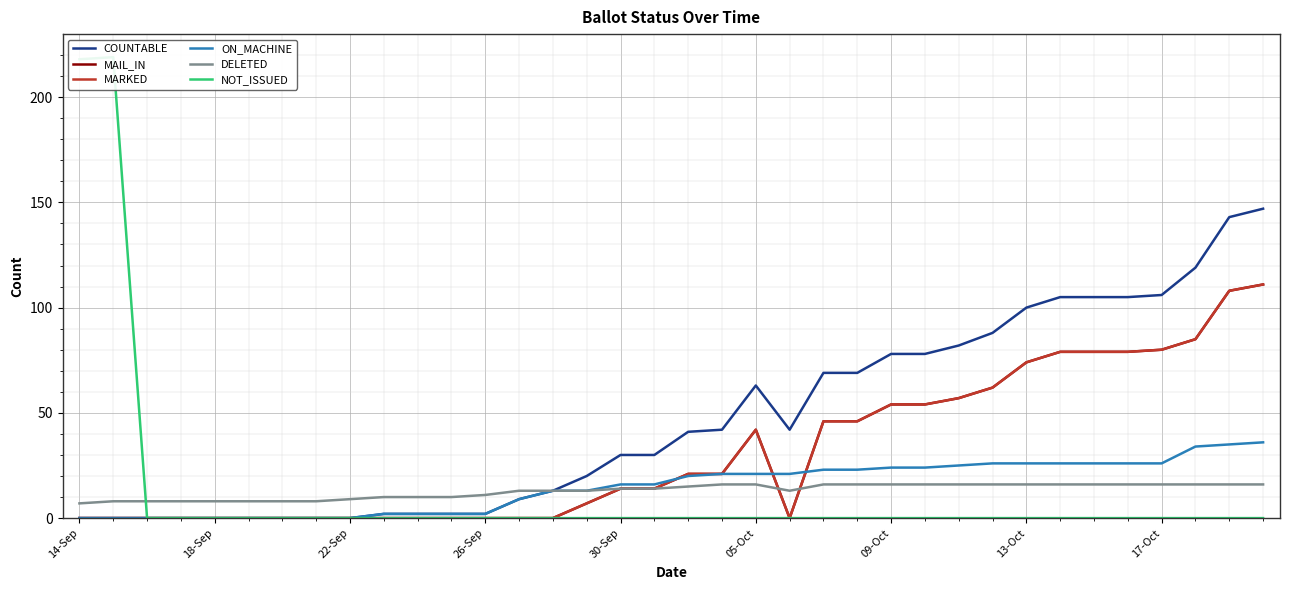

What are all the series names shown in the legend?

COUNTABLE, MAIL_IN, MARKED, ON_MACHINE, DELETED, NOT_ISSUED